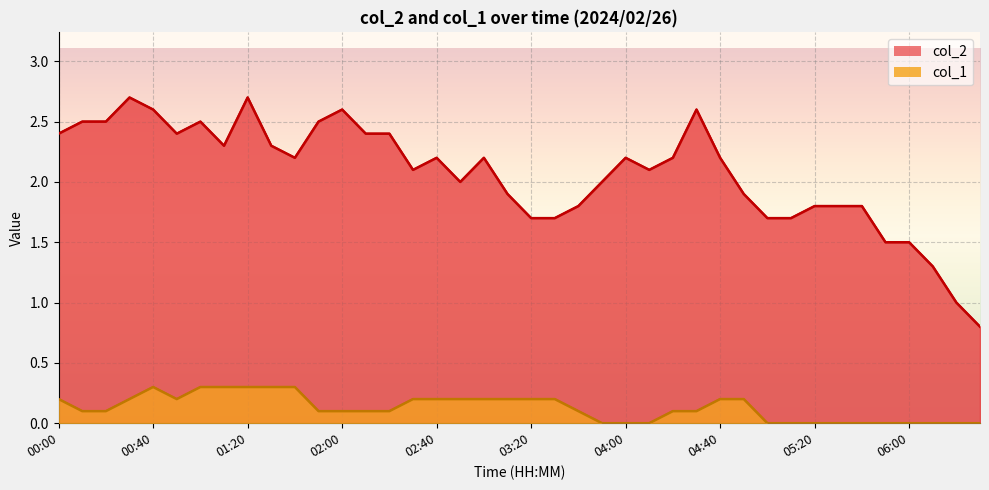

At which label does col_1 reach its minimum?

03:50